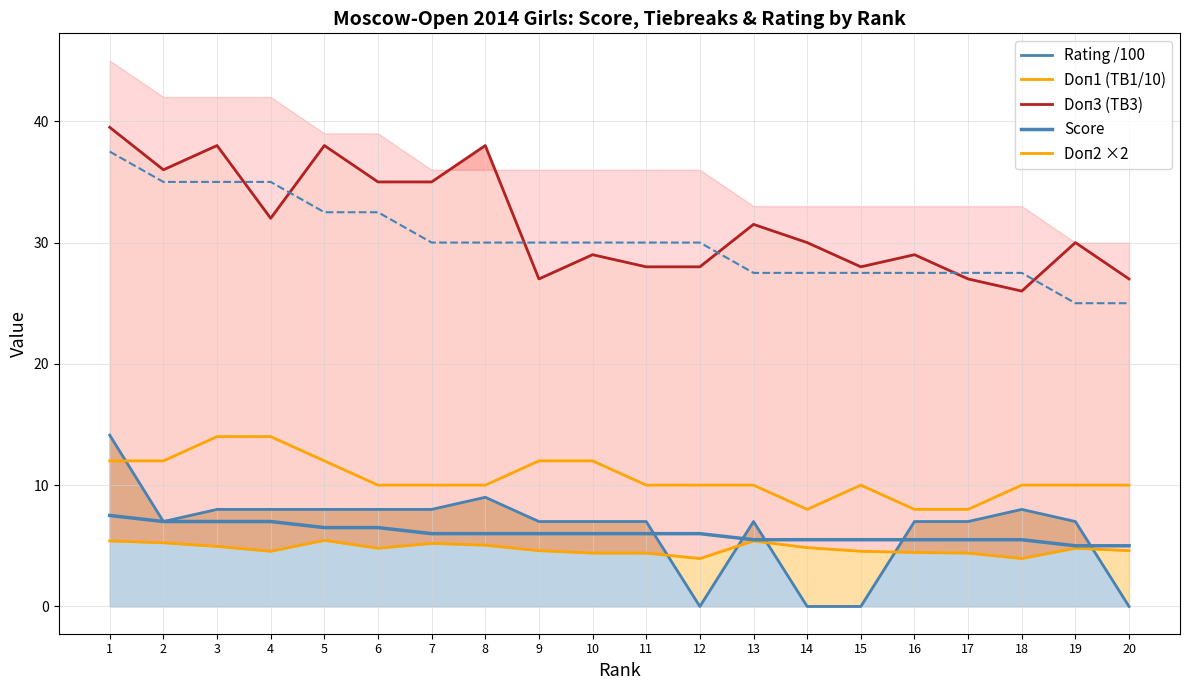

Which series has the largest total across all categories?

Doп3 (TB3)